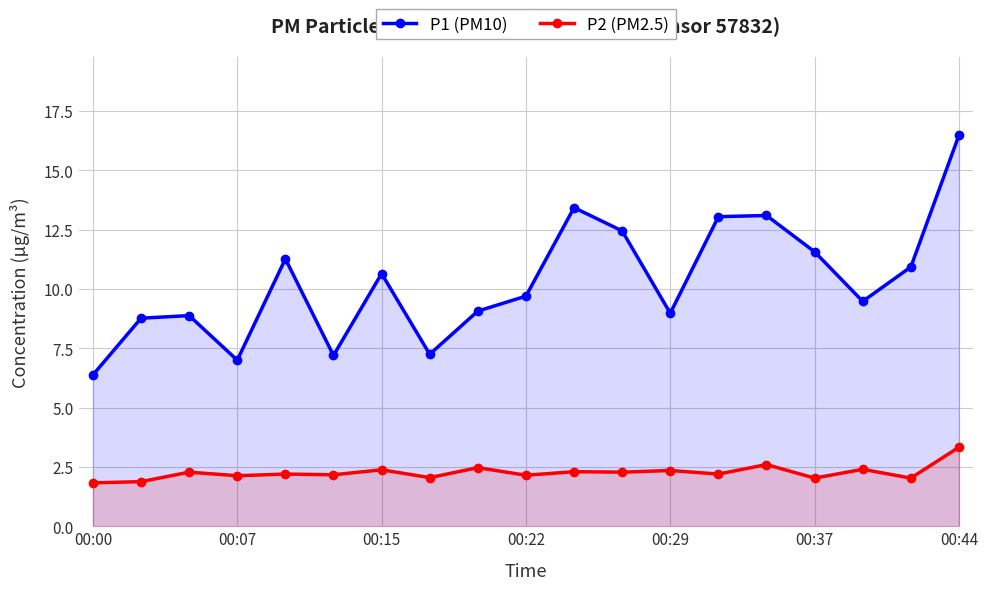

At which label does P2 (PM2.5) reach its minimum?

00:00